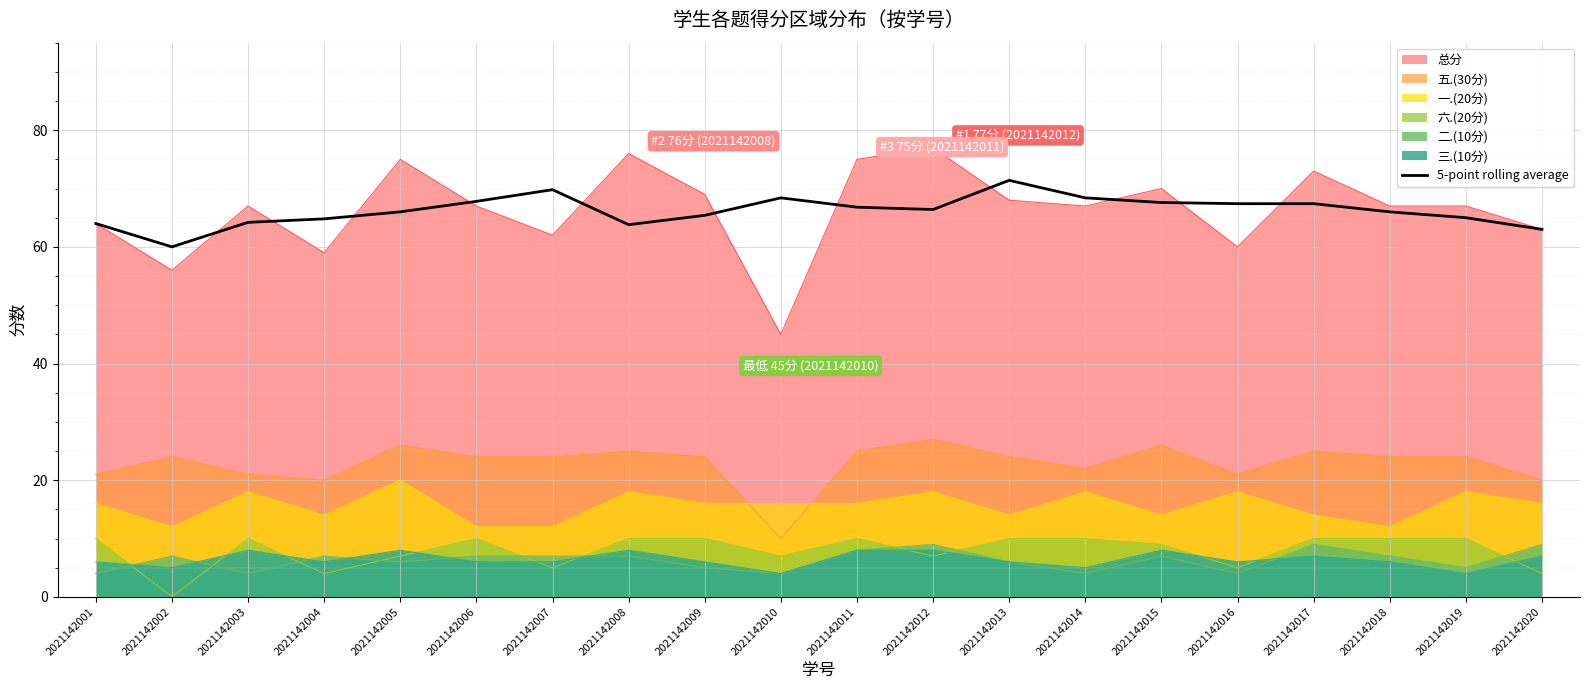

Is it true that the value at 2021142014 is 68.4?

True